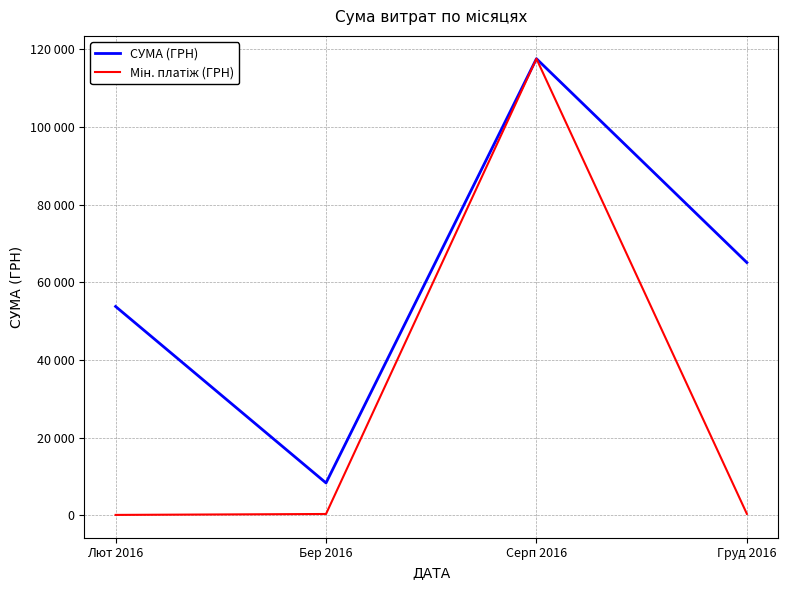

Does the chart display data point markers on the line(s)?

No